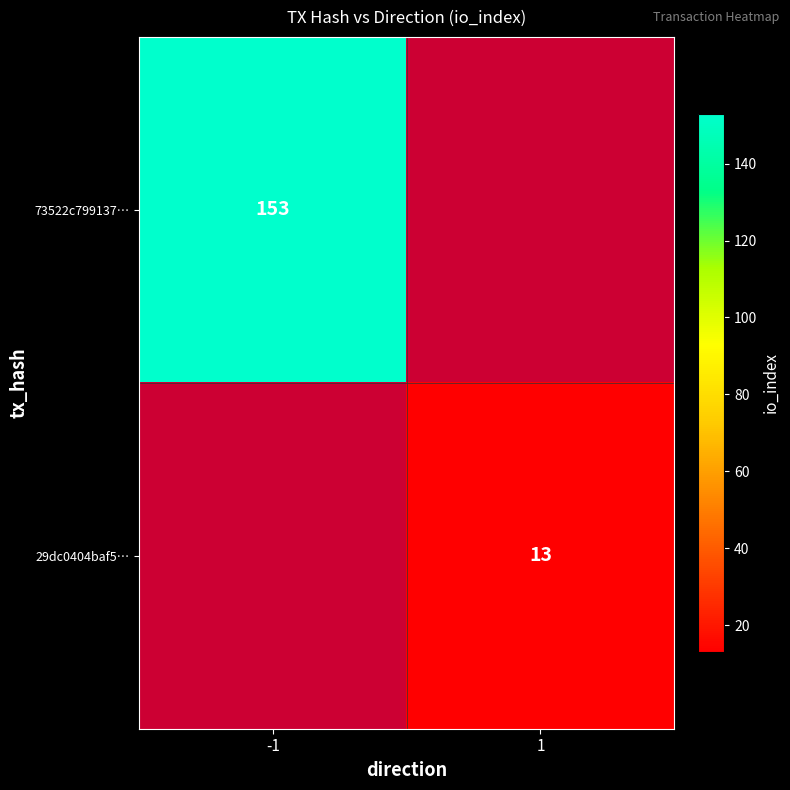

True or false: 29dc0404baf5… has a value of 17.7 at 1.

False